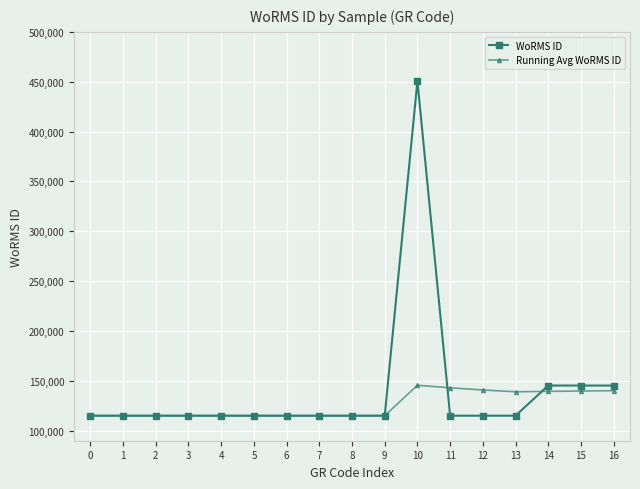

How many values in the Running Avg WoRMS ID series exceed 115104?

7